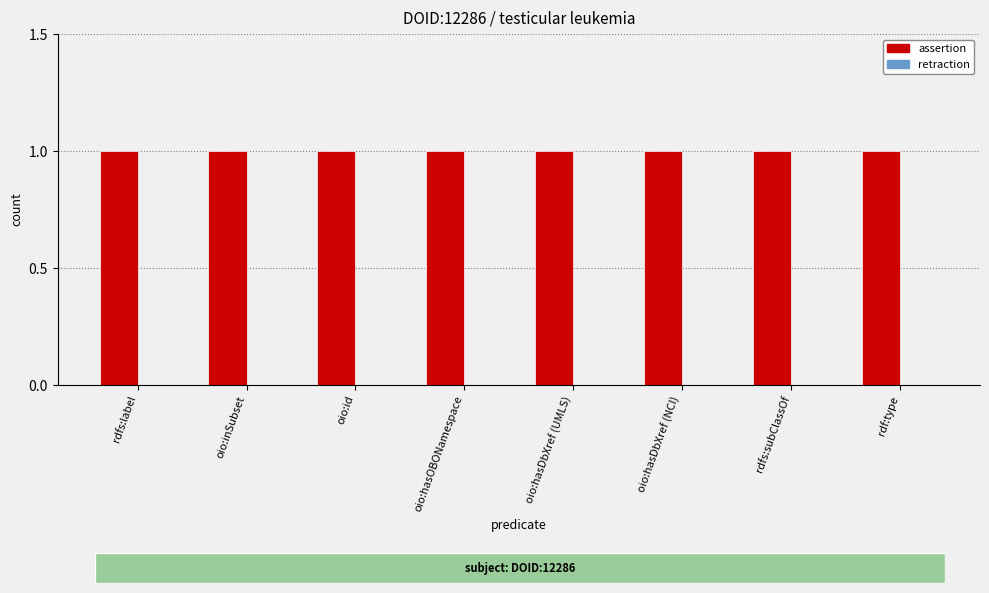

Read the assertion value at rdfs:subClassOf.

1